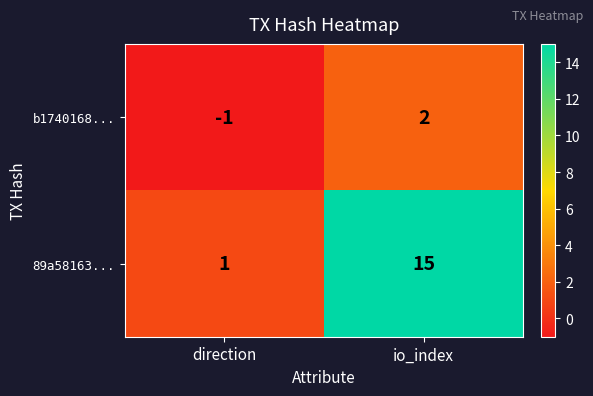

Is it true that b1740168... equals -2 at direction?

False